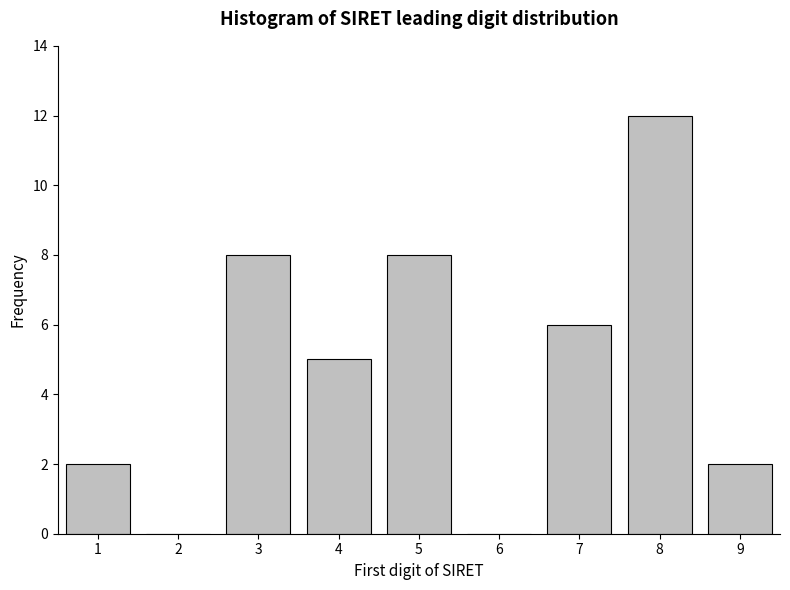

Reading right to left, extract all data points from this chart.

9=2	8=12	7=6	6=0	5=8	4=5	3=8	2=0	1=2